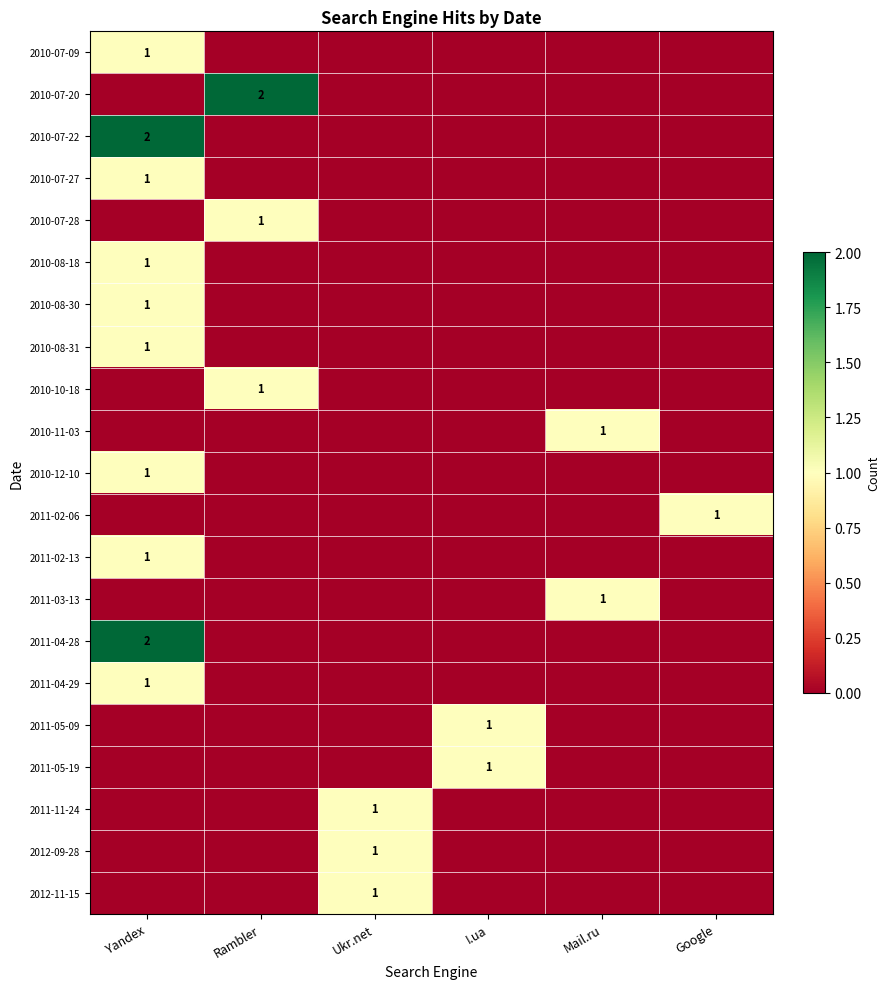

How many positive values does the 2010-10-18 series have?

1